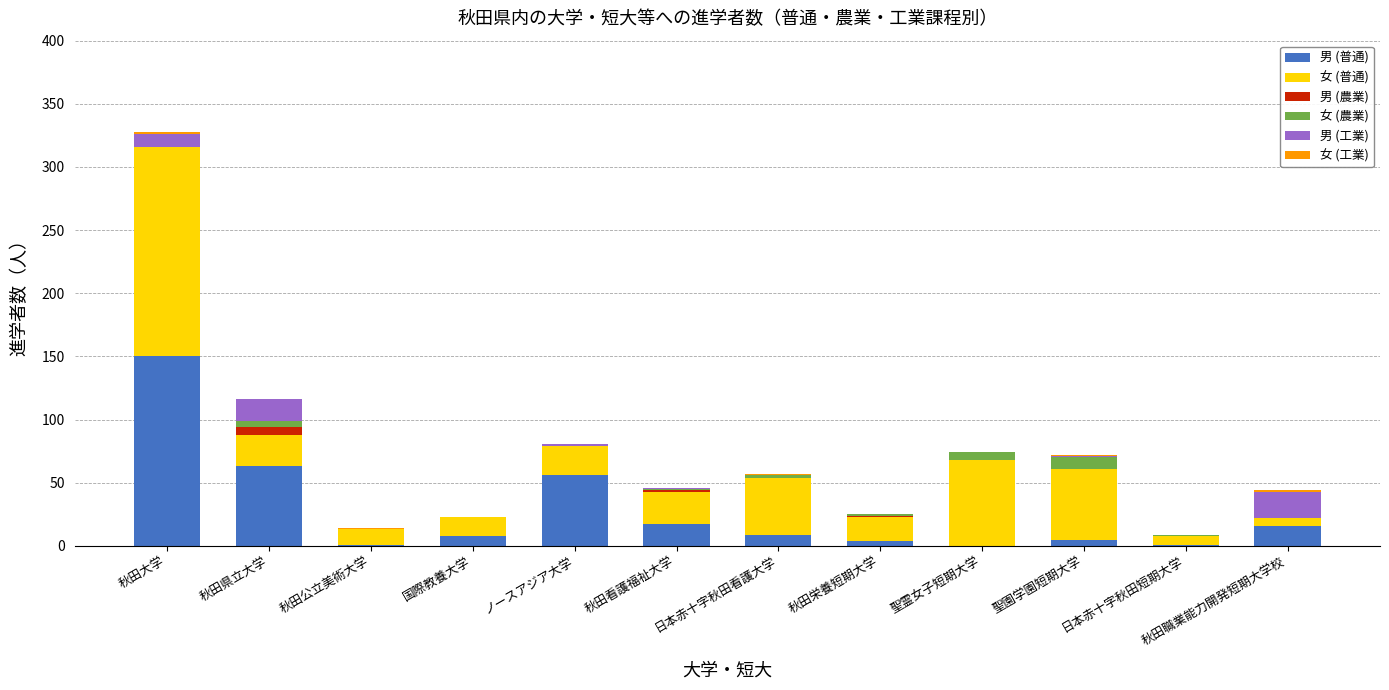

Which category has the highest value in the 男 (普通) series?

秋田大学